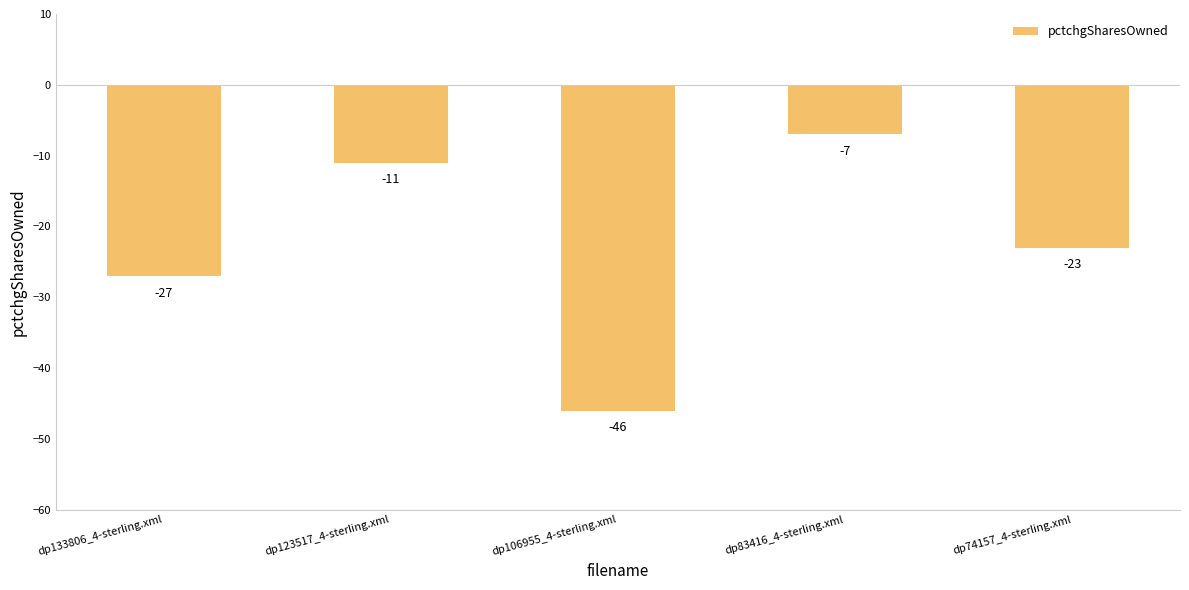

Read the value at dp133806_4-sterling.xml.

-27